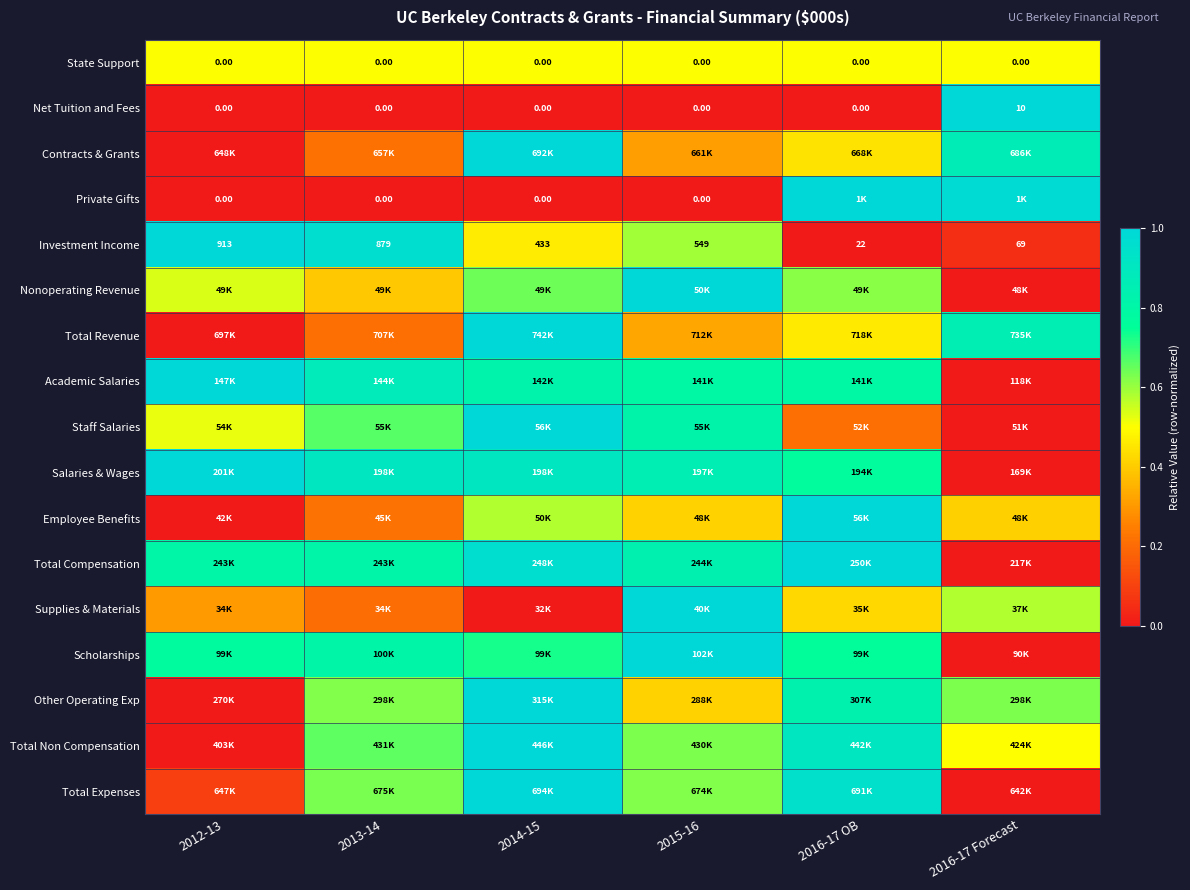

Where is Academic Salaries nearest to the value 0?

2016-17 Forecast